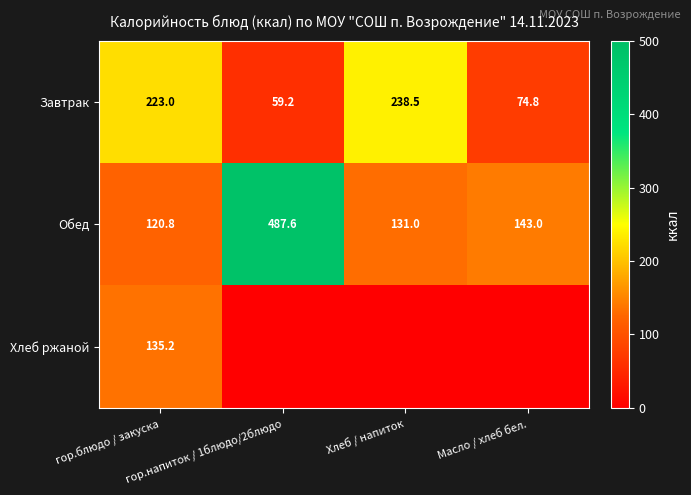

What is the minimum value for Обед?

120.8